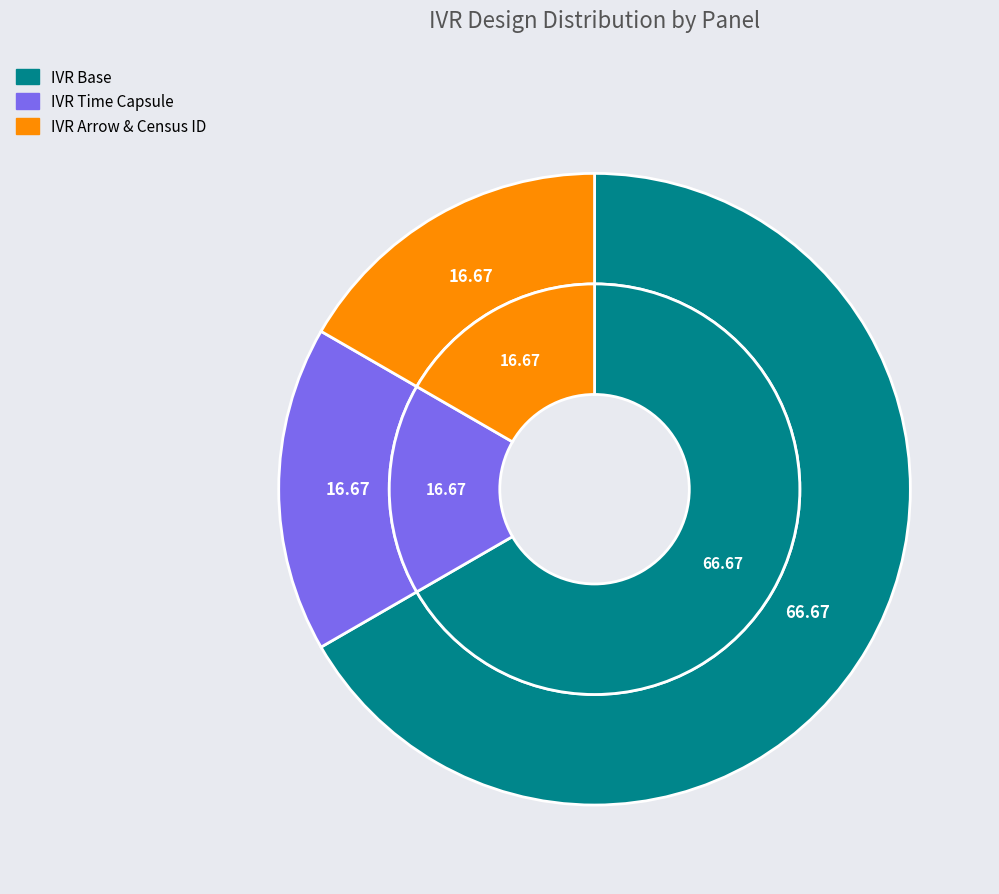

How much of the chart is everything except IVR Base?

33.3%